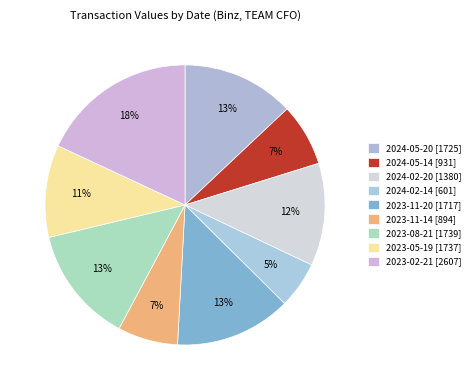

True or false: 2023-05-19 [1737] accounts for 1% of the total.

False